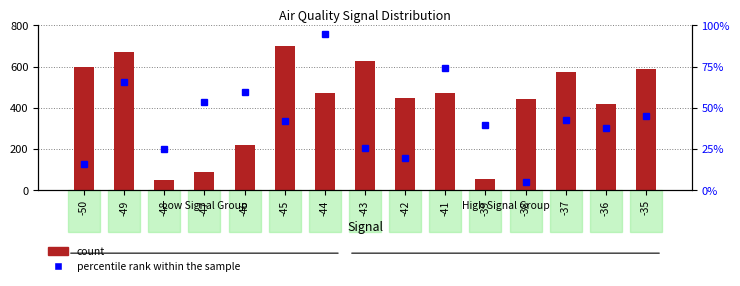

At how many categories does at least one series exceed 89?

13